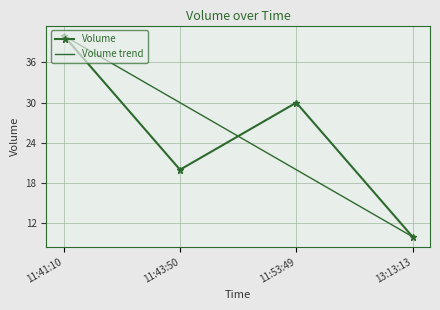

What is the minimum value shown in the chart?

10